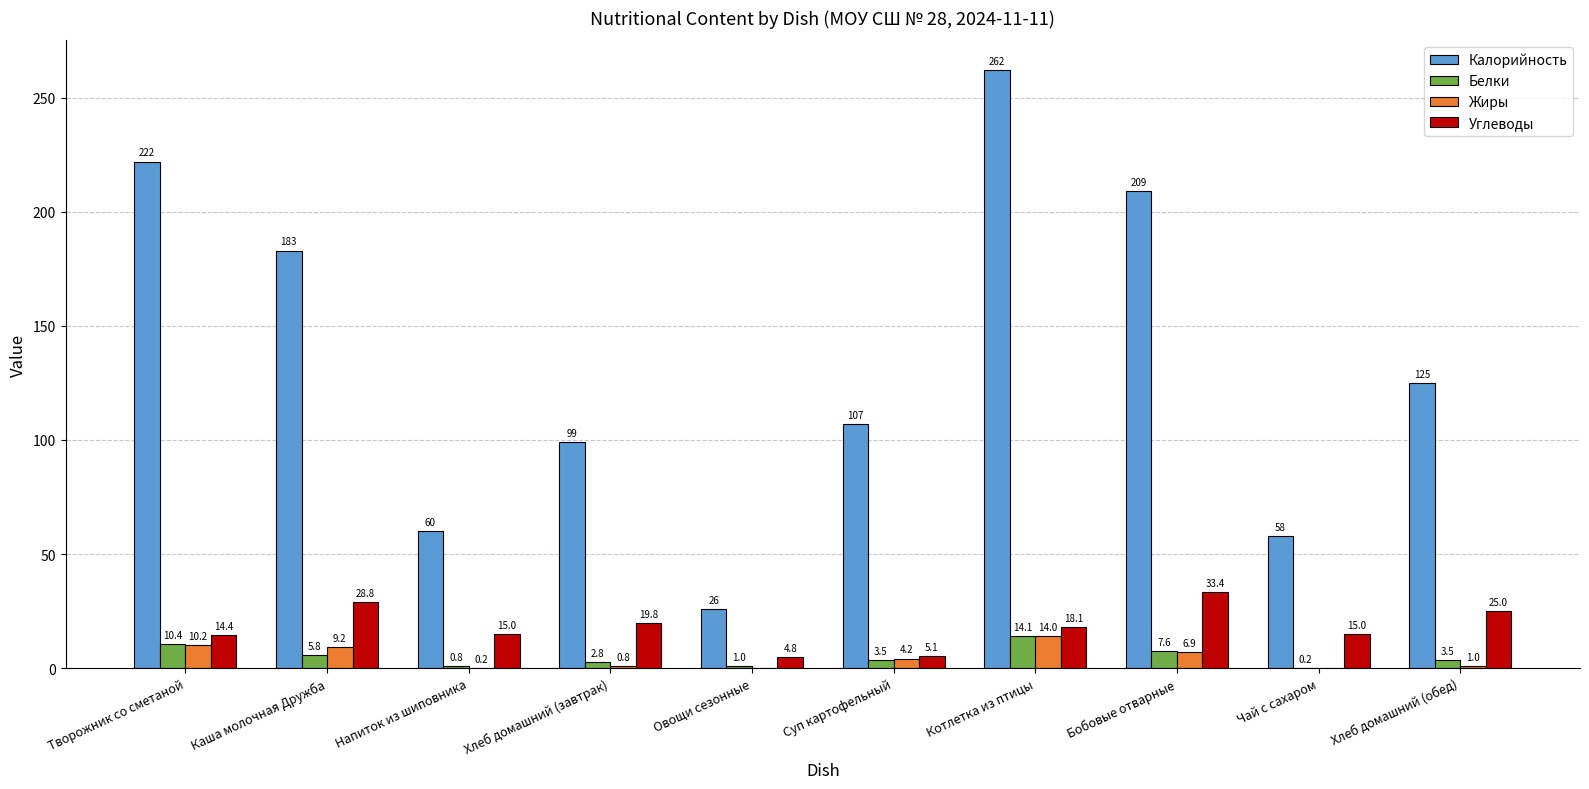

What is the sum of the Жиры values at Творожник со сметаной and Чай с сахаром?

10.2